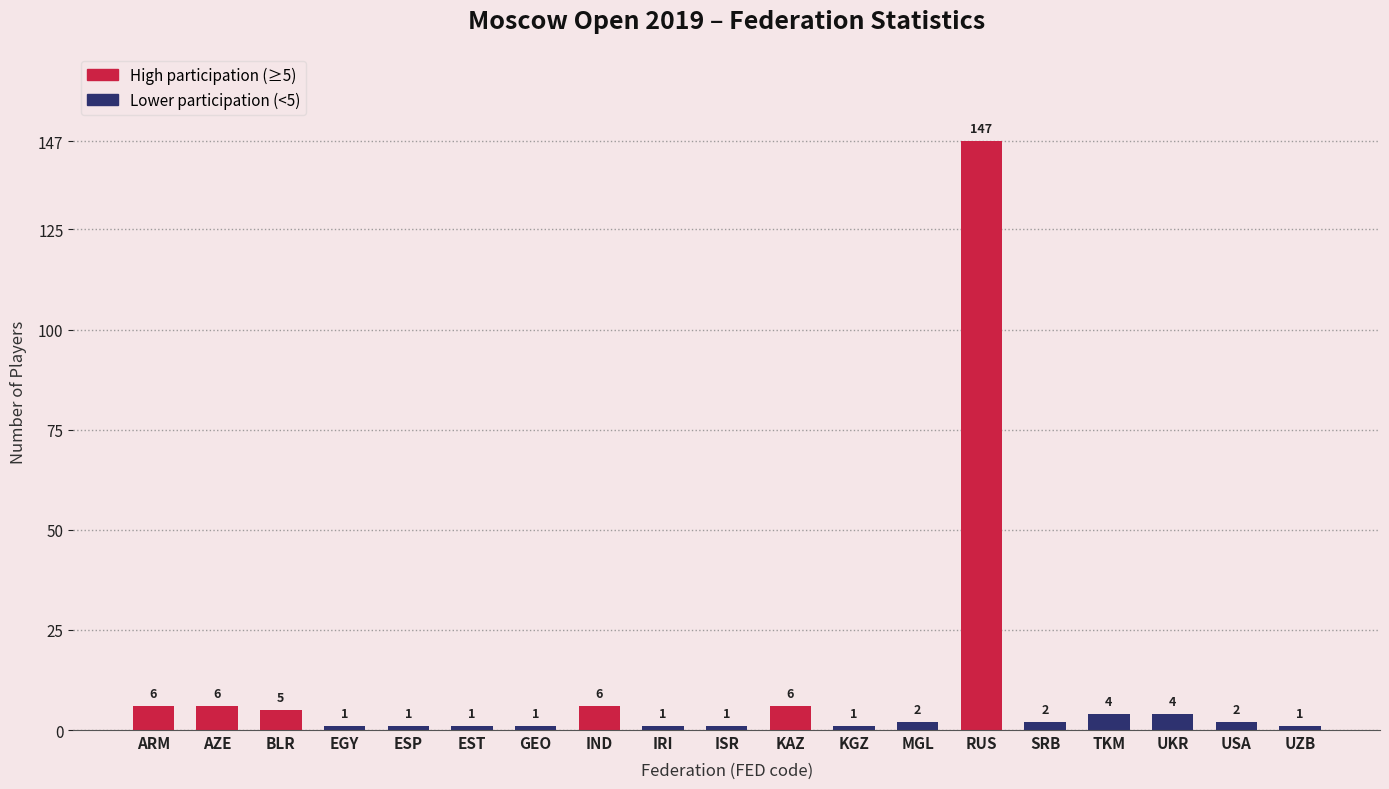

The value at ARM is 3. True or false?

False